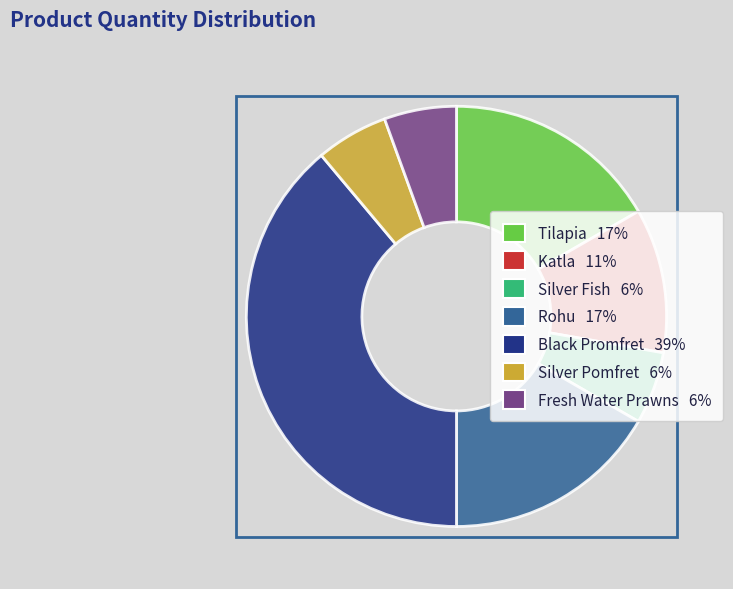

How many slices are in this pie chart?

7